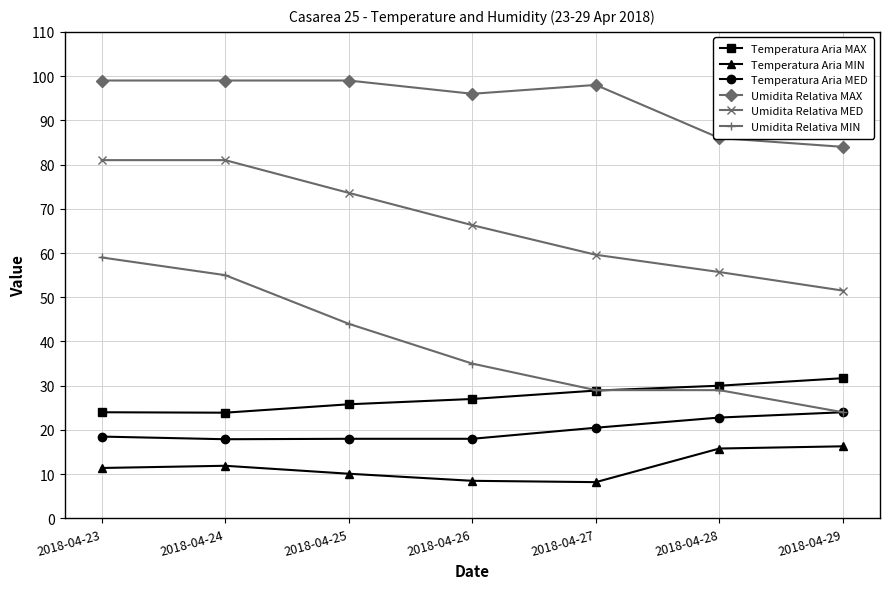

What is the highest value of the Umidita Relativa MED series?

81.0